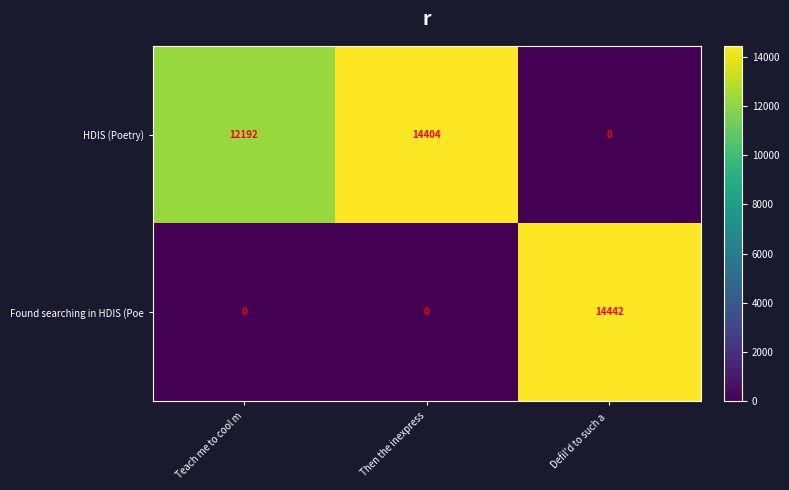

What is the average value of the HDIS (Poetry) series?

8865